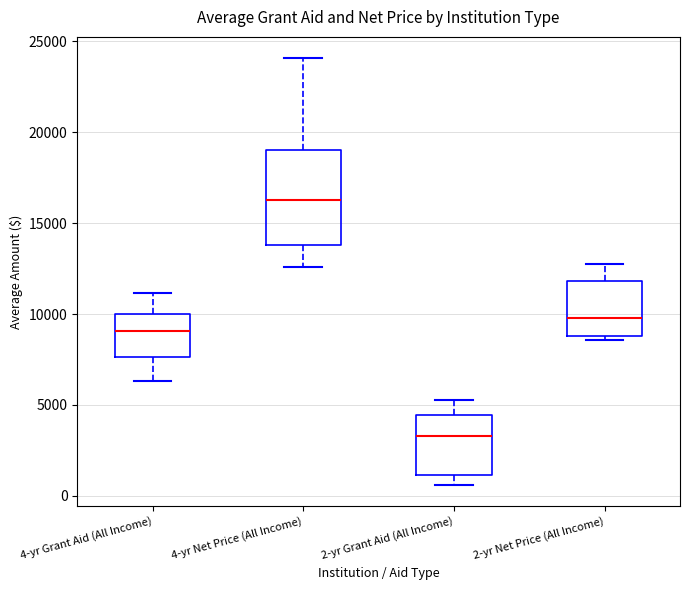

Which box's median line is the highest?

4-yr Net Price (All Income)